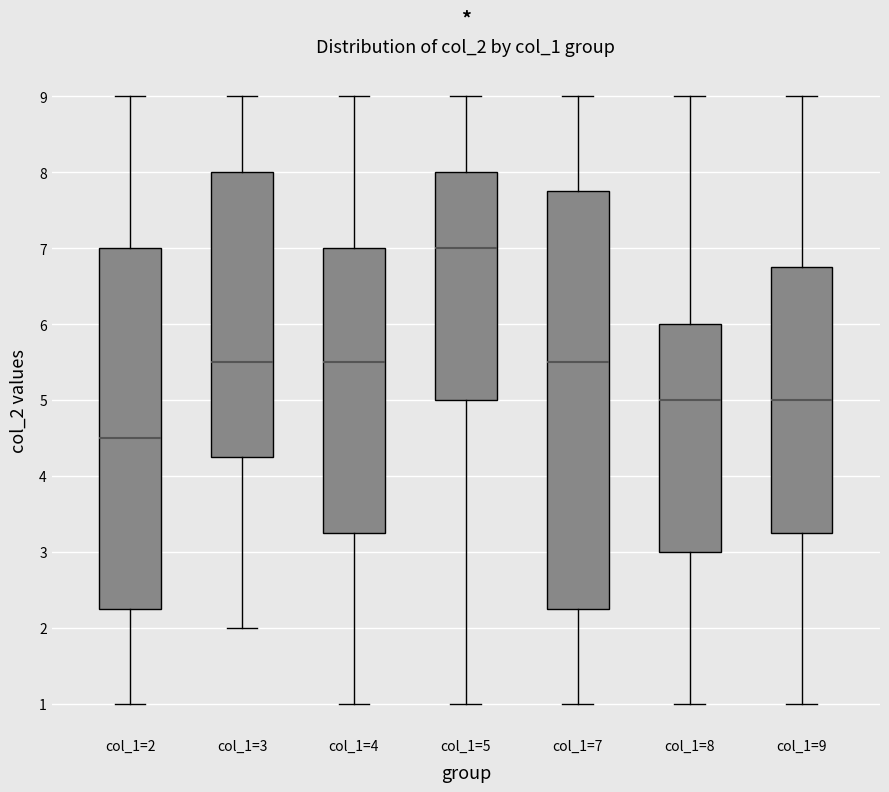

Reading left to right, read every box against the y-axis: the position of its median line, the range the box covers, and the ends of its whiskers. The values are not printed on the chart, so give them approximately, as read against the axis.

col_1=2: median 4.5, box 2.3 to 7.0, whiskers 1.0 to 9.0
col_1=3: median 5.5, box 4.3 to 8.0, whiskers 2.0 to 9.0
col_1=4: median 5.5, box 3.3 to 7.0, whiskers 1.0 to 9.0
col_1=5: median 7.0, box 5.0 to 8.0, whiskers 1.0 to 9.0
col_1=7: median 5.5, box 2.3 to 7.8, whiskers 1.0 to 9.0
col_1=8: median 5.0, box 3.0 to 6.0, whiskers 1.0 to 9.0
col_1=9: median 5.0, box 3.3 to 6.8, whiskers 1.0 to 9.0